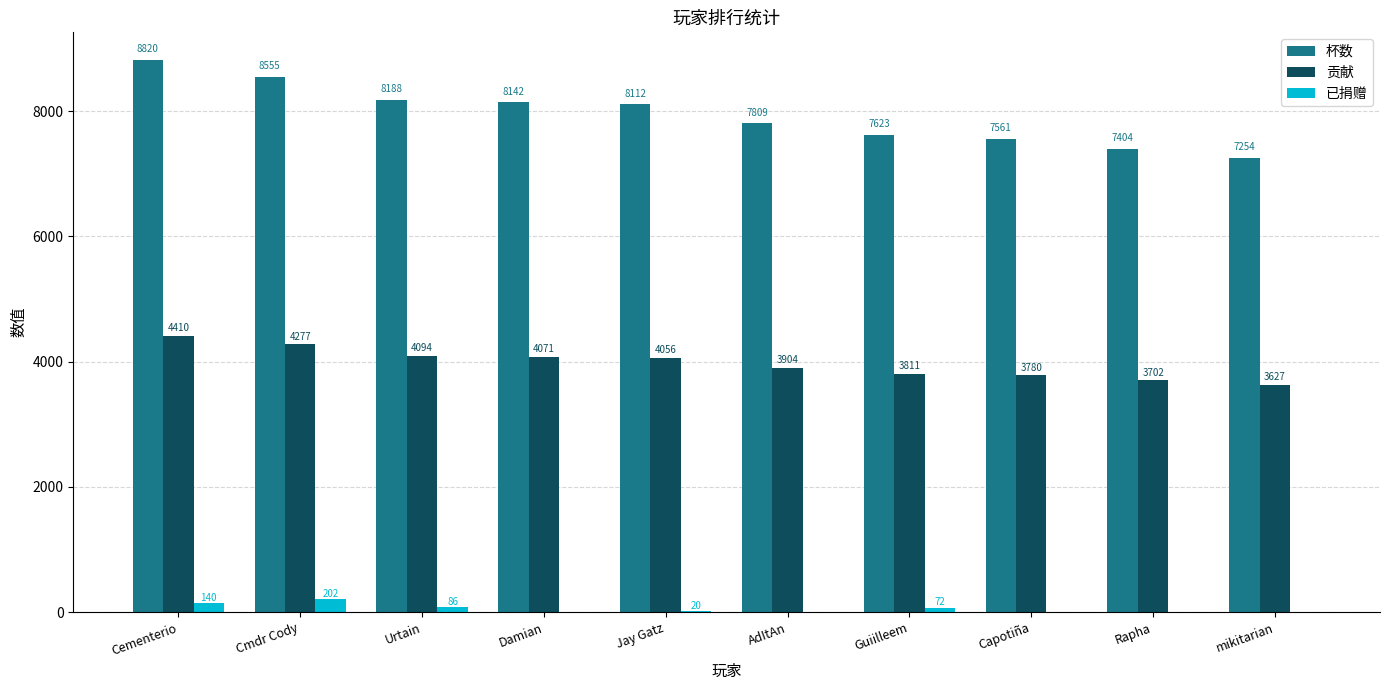

What is the sum of all 杯数 values?

79468